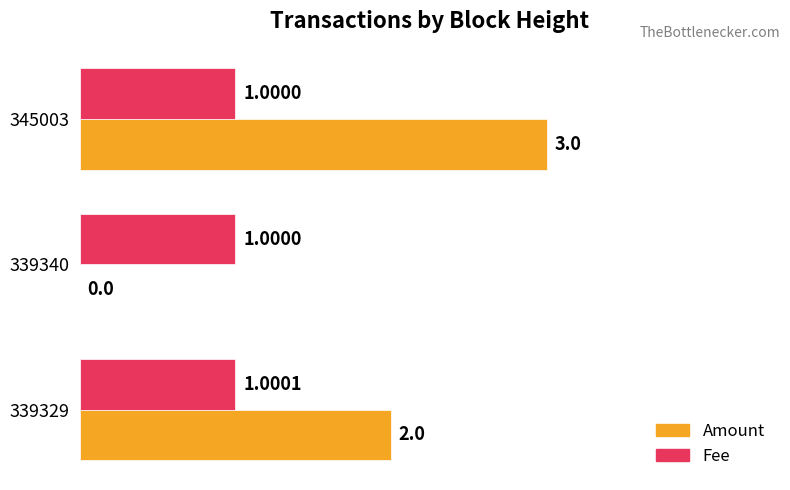

Is the value of Fee at 339329 greater than the value of Amount at 345003?

No